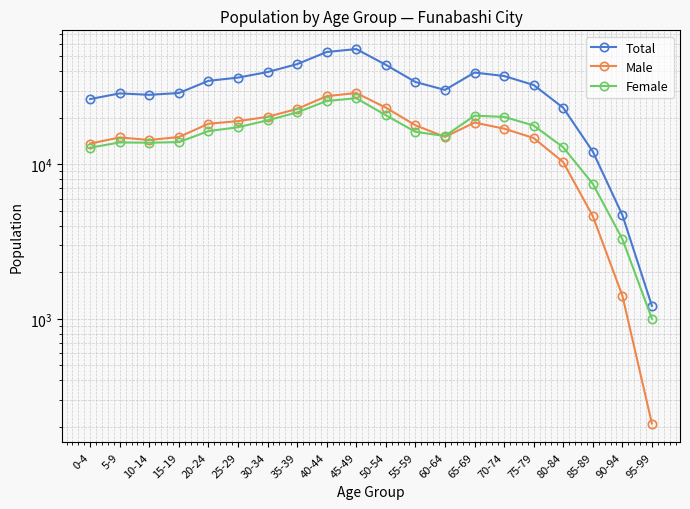

Reading right to left, transcribe all the data shown in this chart.

Total: 1214	4706	12119	23246	32667	37349	39319	30344	34162	44135	55800	53399	44566	39613	36461	34750	28976	28212	28817	26482
Male: 210	1416	4629	10340	14818	17042	18648	15067	17918	23314	28977	27659	22865	20322	19063	18330	15034	14393	14943	13650
Female: 1004	3290	7490	12906	17849	20307	20671	15277	16244	20821	26823	25740	21701	19291	17398	16420	13942	13819	13874	12832